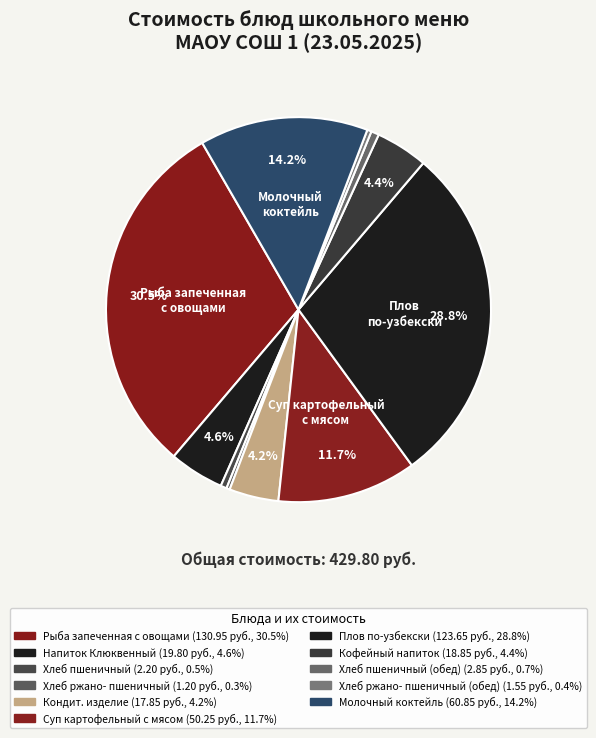

How many slices are in this pie chart?

11